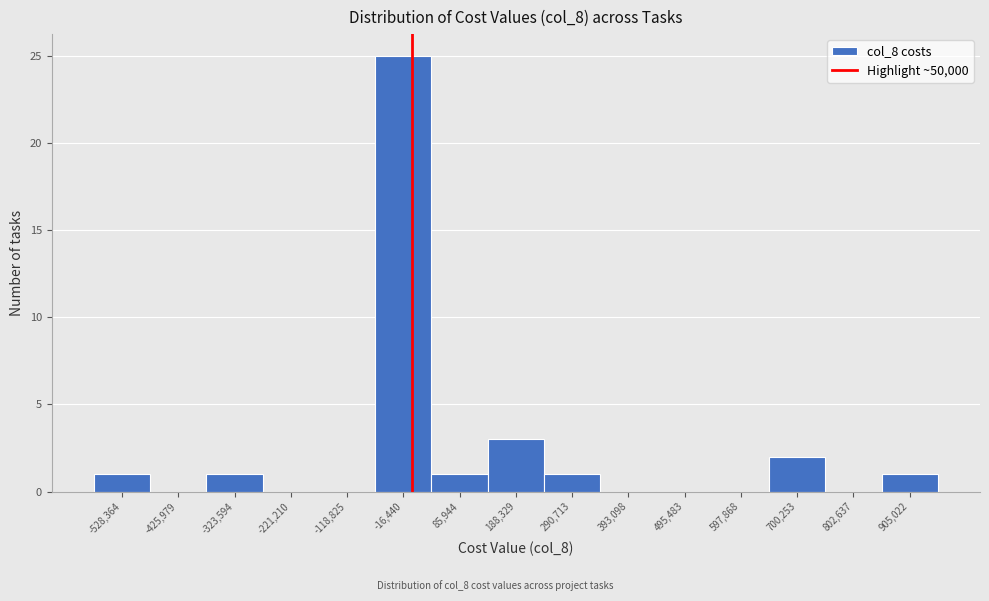

Reading left to right, extract all data points from this chart.

-528,364=1	-425,979=0	-323,594=1	-221,210=0	-118,825=0	-16,440=25	85,944=1	188,329=3	290,713=1	393,098=0	495,483=0	597,868=0	700,253=2	802,637=0	905,022=1